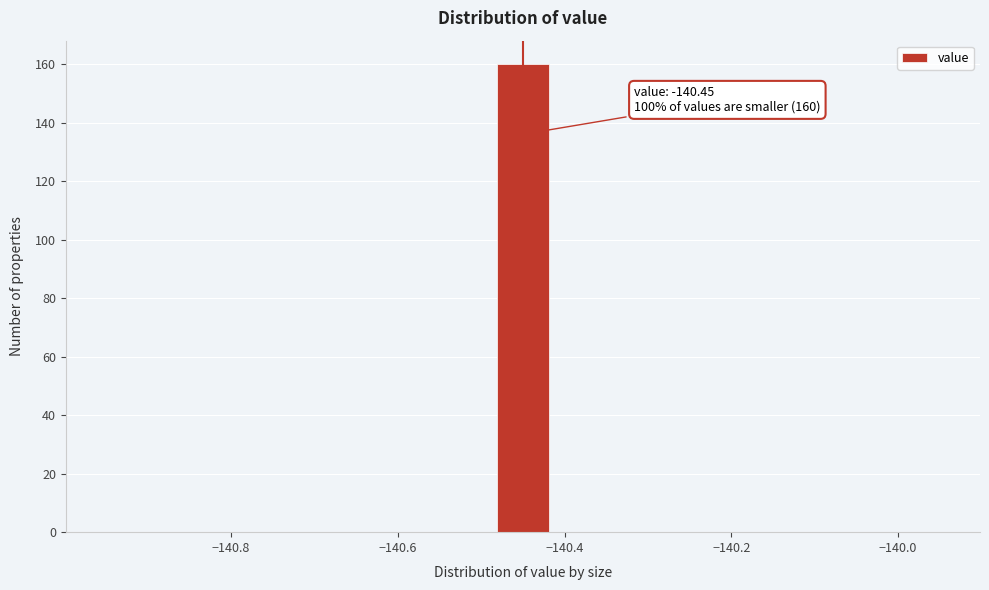

Read against the x-axis, roughly where is the centre of the tallest bar?

-140.44